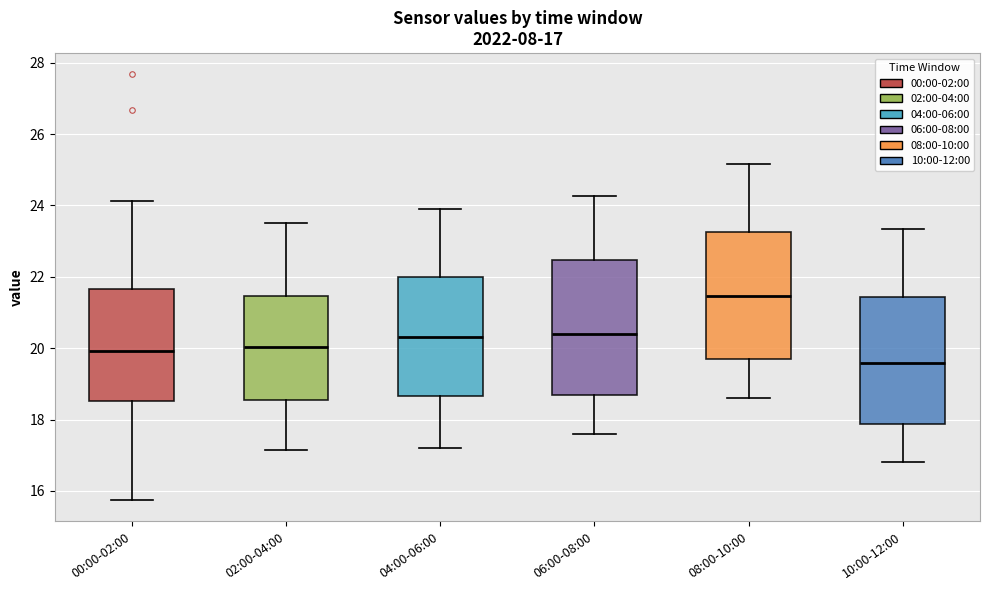

Which box has the lowest median line?

10:00-12:00